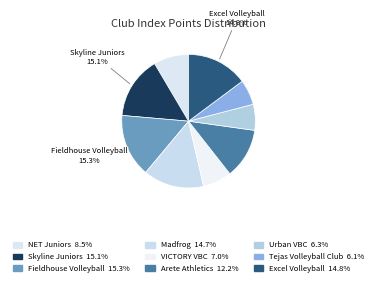

How many slices are in this pie chart?

9